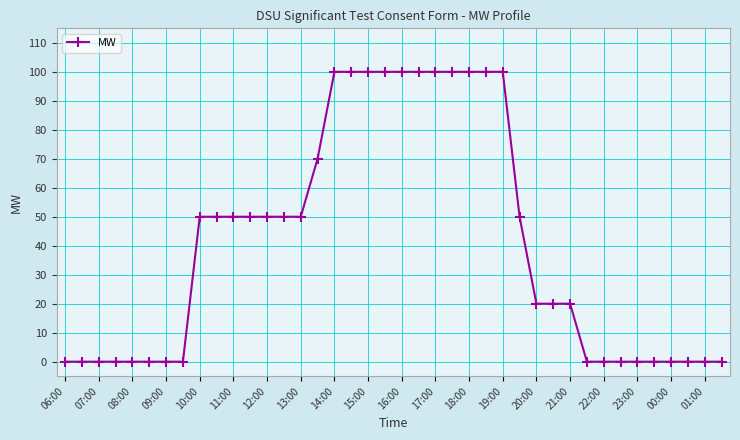

How many lines are shown in the chart?

1